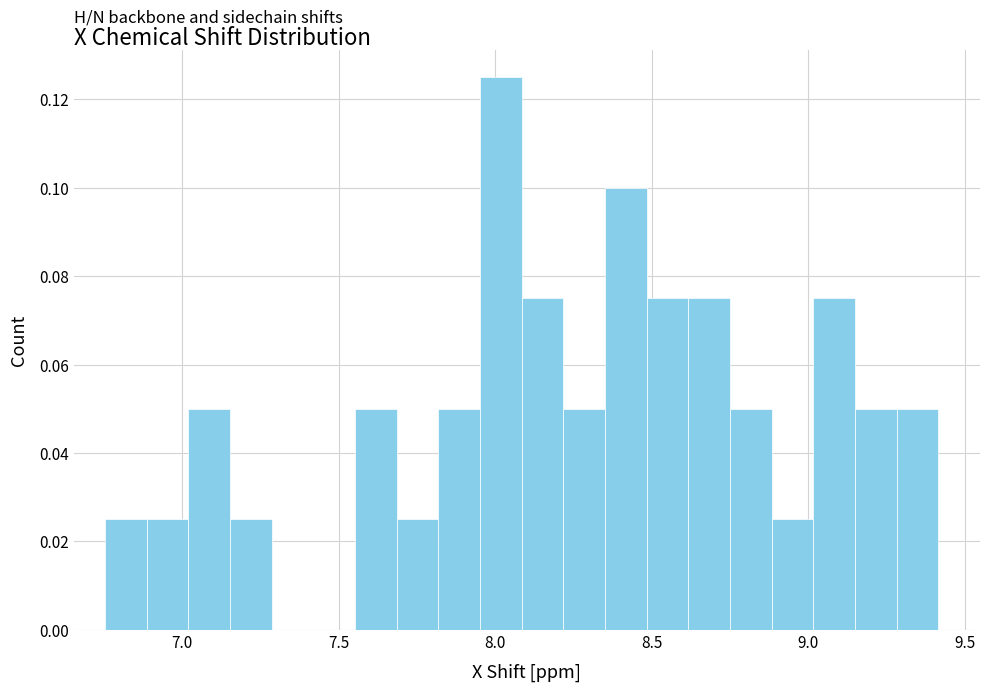

Around what value on the x-axis is the tallest bar? Give the approximate position of its centre, as read against the axis.

8.00